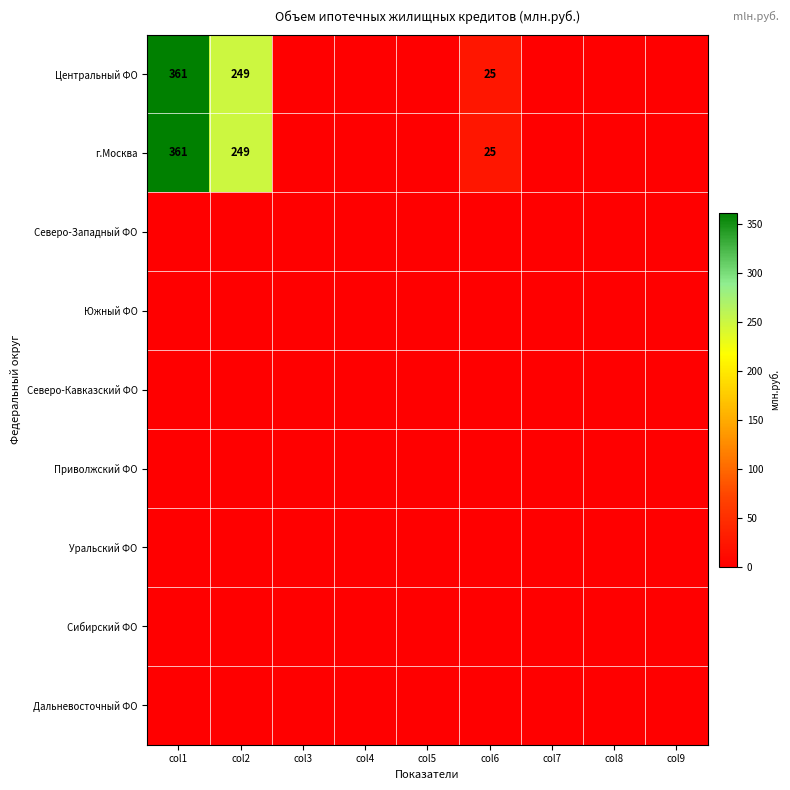

How many data points does each series have?

9